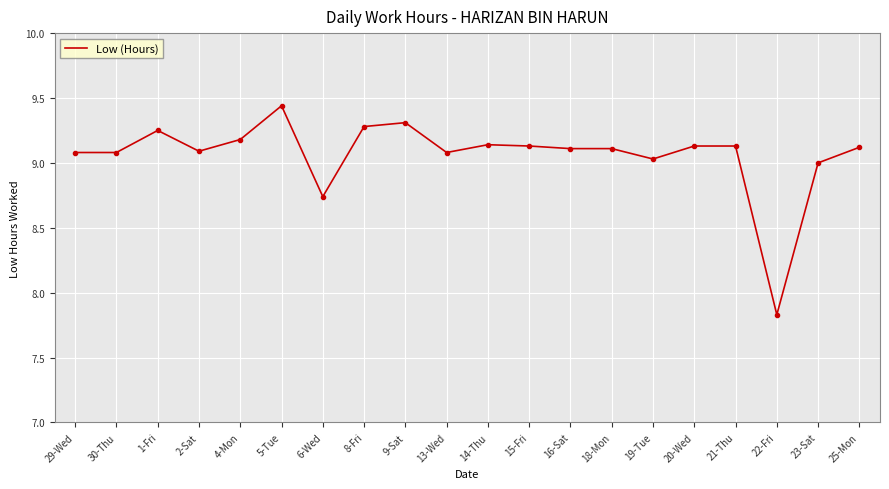

What position from the left is 22-Fri?

18